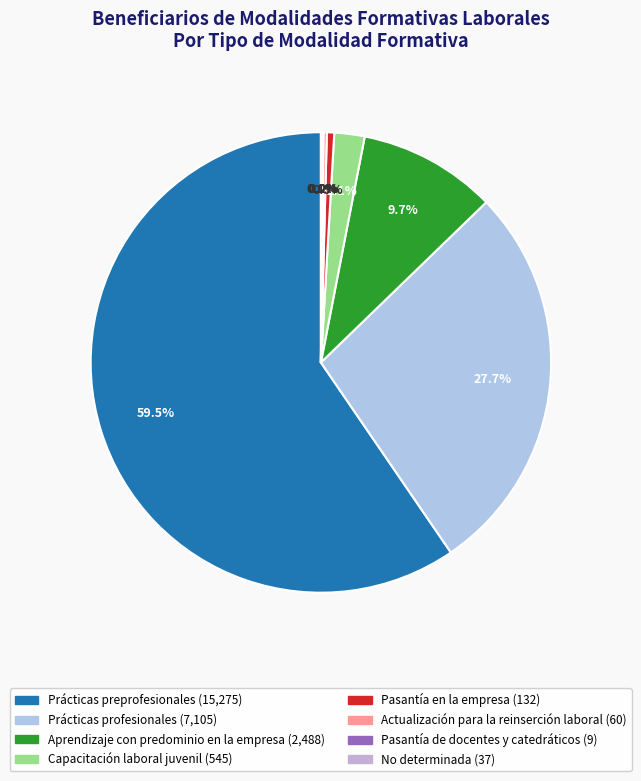

How many slices are in this pie chart?

8